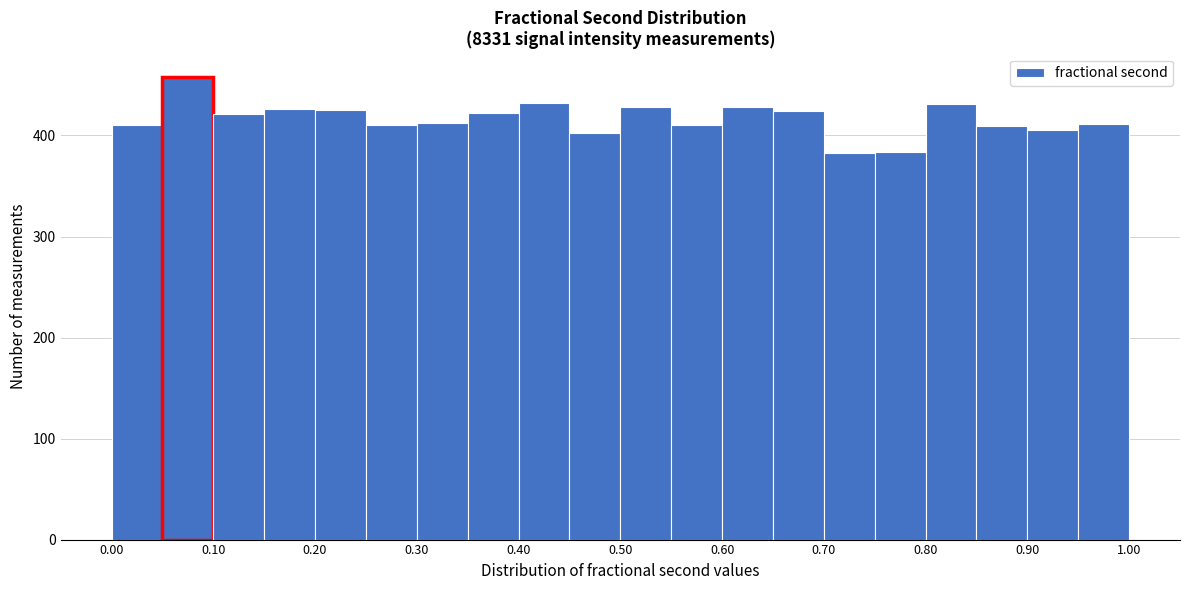

Reading left to right, transcribe this chart: for each bar, give the range it covers on the x-axis and its height. The values are not printed on the chart, so give them approximately, as read against the axis.

0.00 to 0.05: 410
0.05 to 0.10: 460
0.10 to 0.15: 420
0.15 to 0.20: 430
0.20 to 0.25: 430
0.25 to 0.30: 410
0.30 to 0.35: 410
0.35 to 0.40: 420
0.40 to 0.45: 430
0.45 to 0.50: 400
0.50 to 0.55: 430
0.55 to 0.60: 410
0.60 to 0.65: 430
0.65 to 0.70: 420
0.70 to 0.75: 380
0.75 to 0.80: 380
0.80 to 0.85: 430
0.85 to 0.90: 410
0.90 to 0.95: 410
0.95 to 1.00: 410